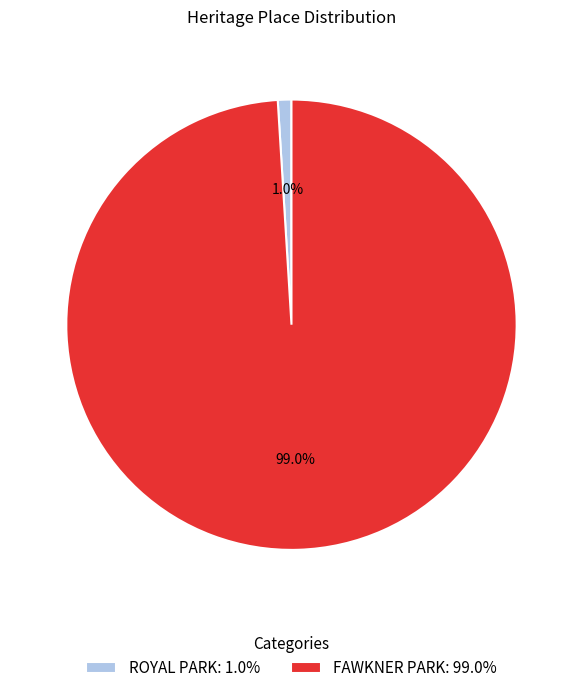

What is the smallest slice in the pie chart?

ROYAL PARK